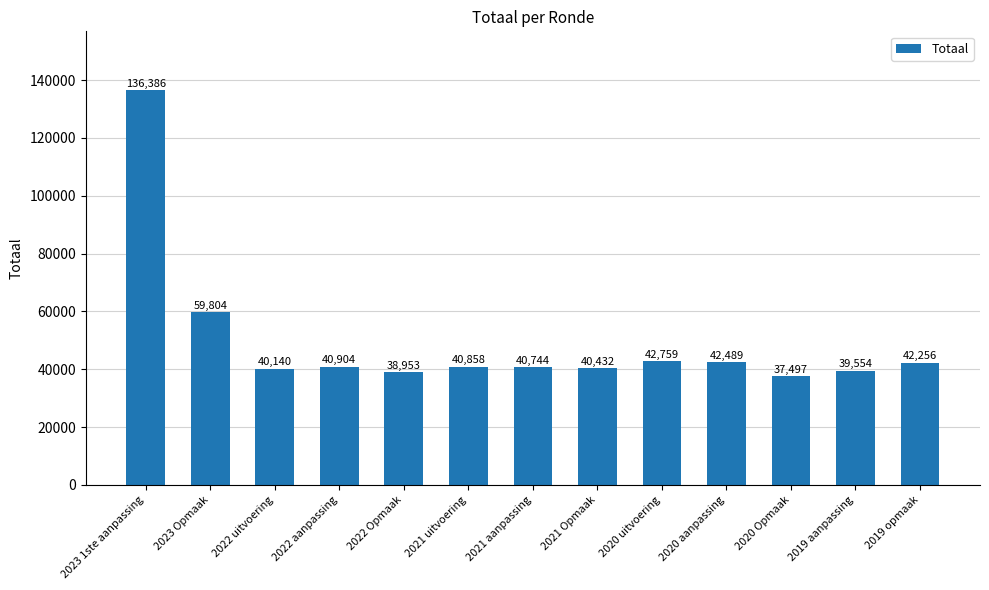

What is the ratio of the value at 2021 uitvoering to the value at 2021 Opmaak?

1.0